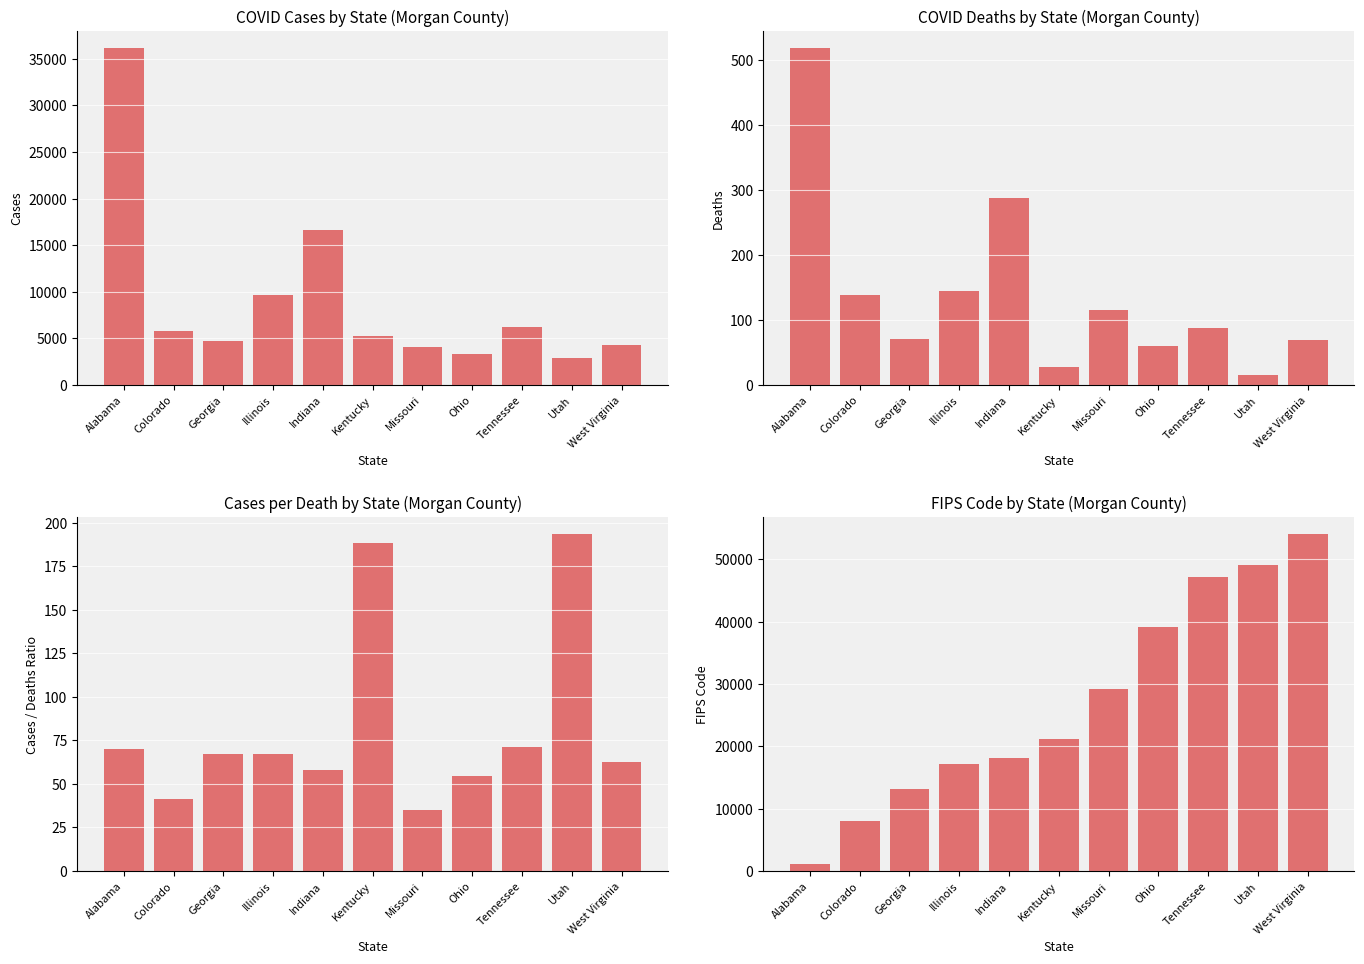

Where does the fips series first go above 21175?

Missouri